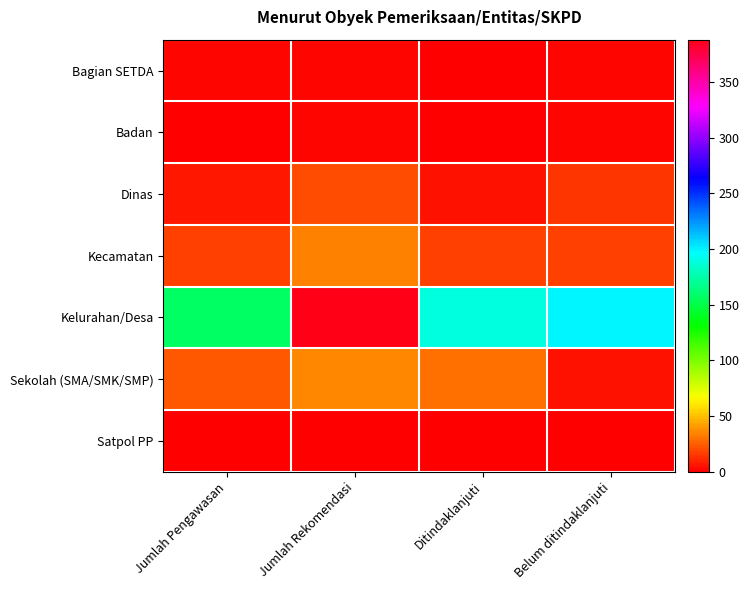

At which category is the sum across all series the highest?

Jumlah Rekomendasi